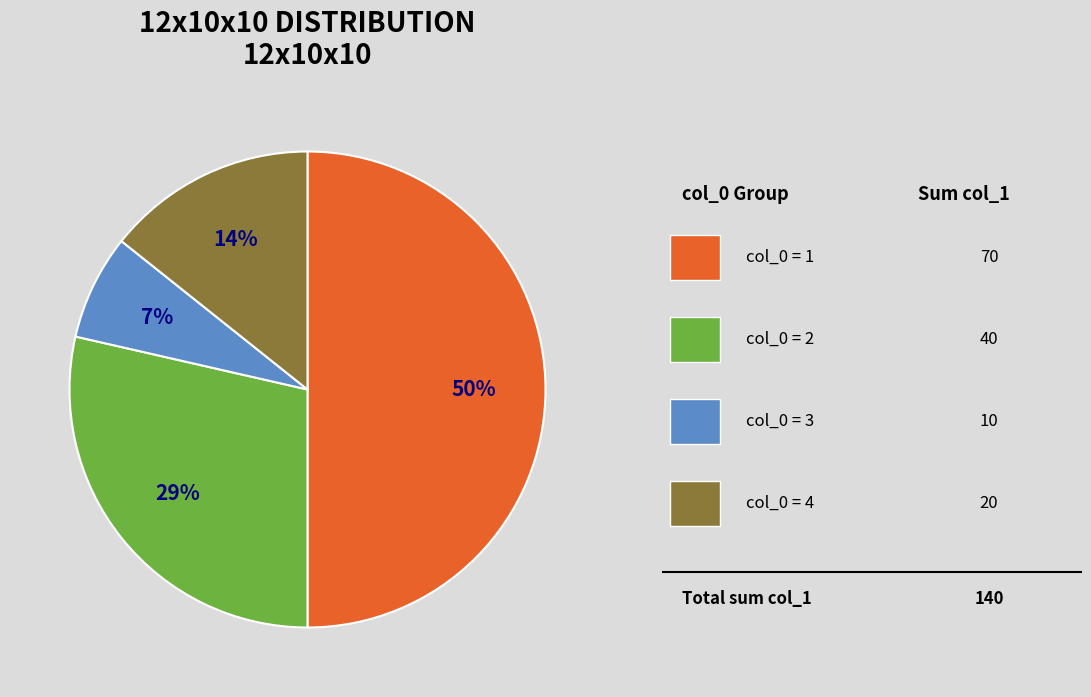

How many segments does this pie chart have?

4